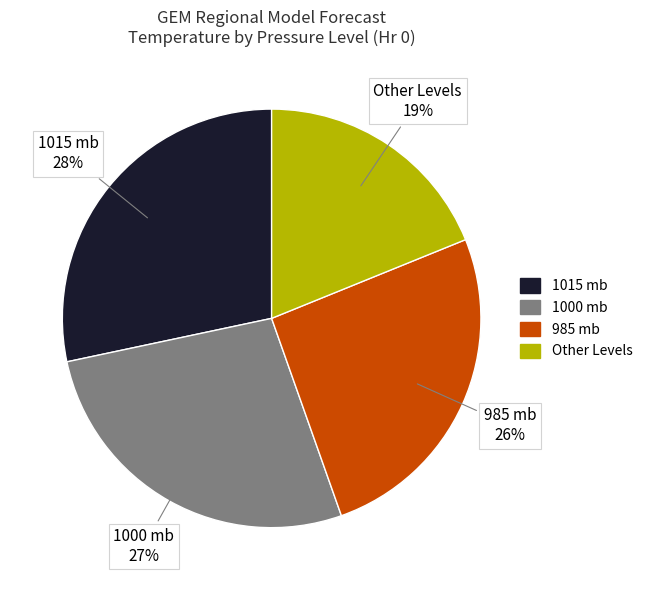

To the nearest percent, what is the average slice percentage?

25%